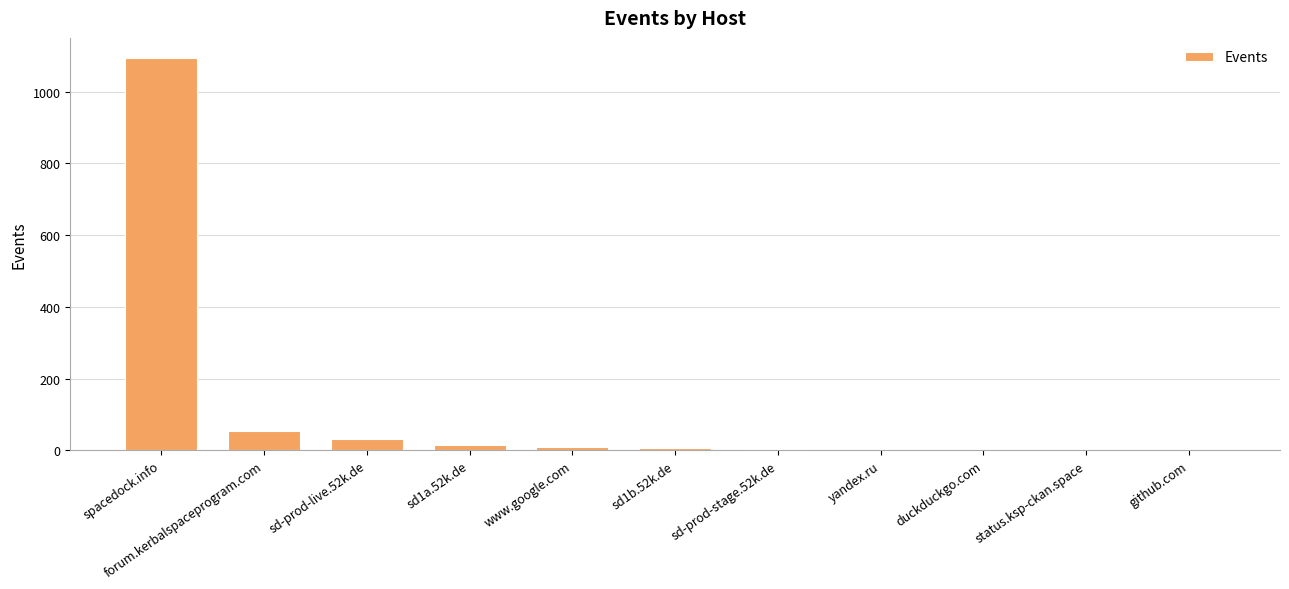

What is the sum of all values?

1221